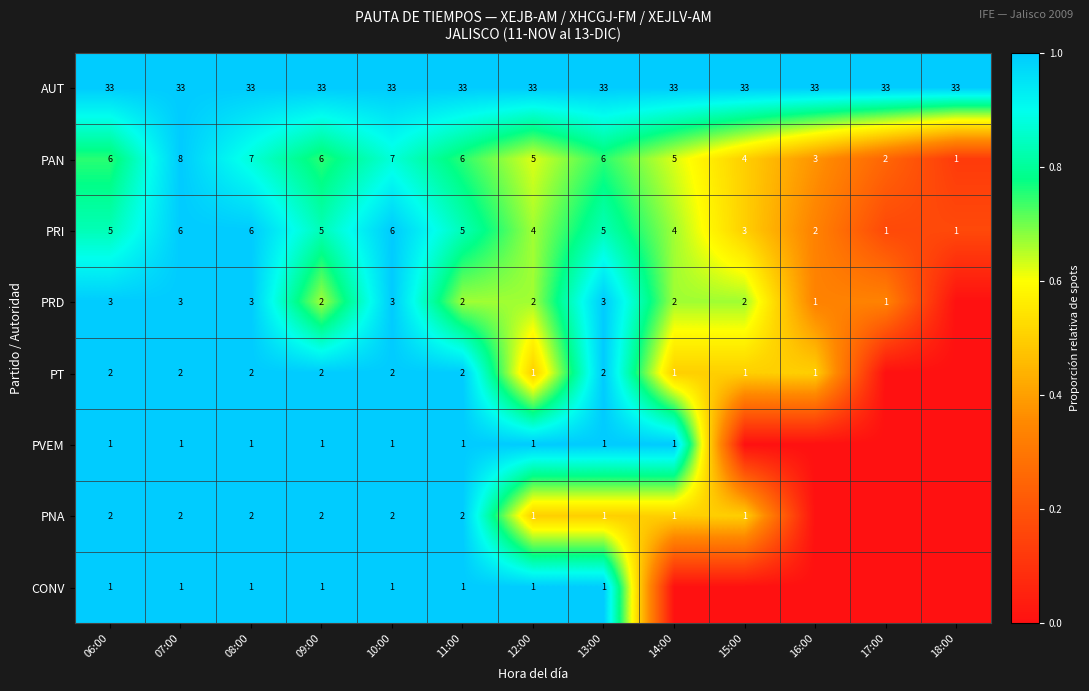

Is the value of PAN at 15:00 greater than the value of PRD at 16:00?

Yes